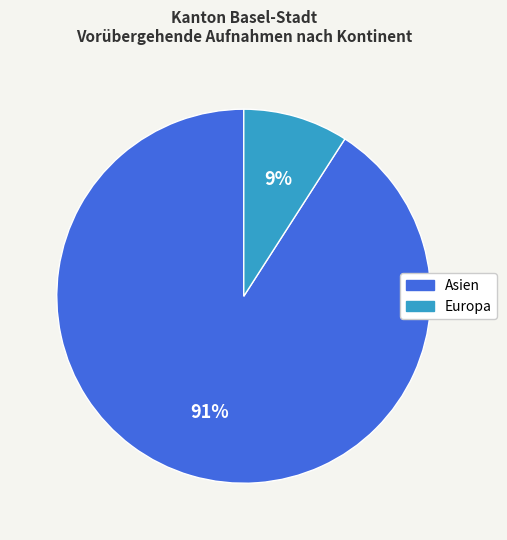

To the nearest percent, what is the average slice percentage?

50%